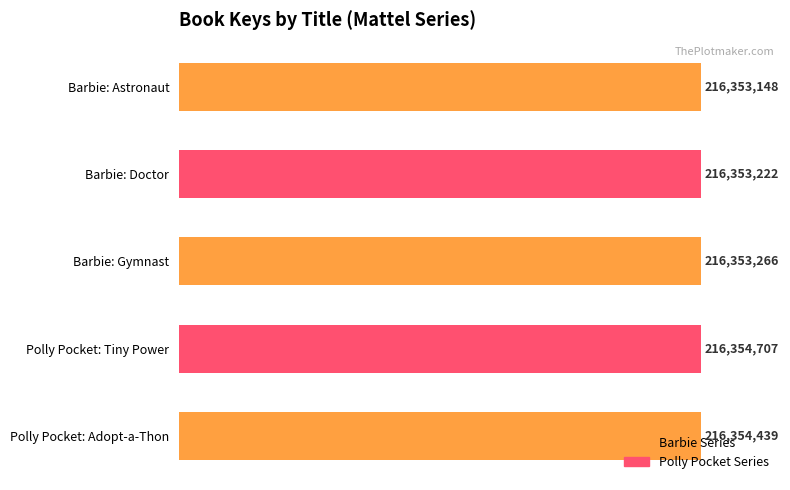

Are the bars horizontal?

Yes